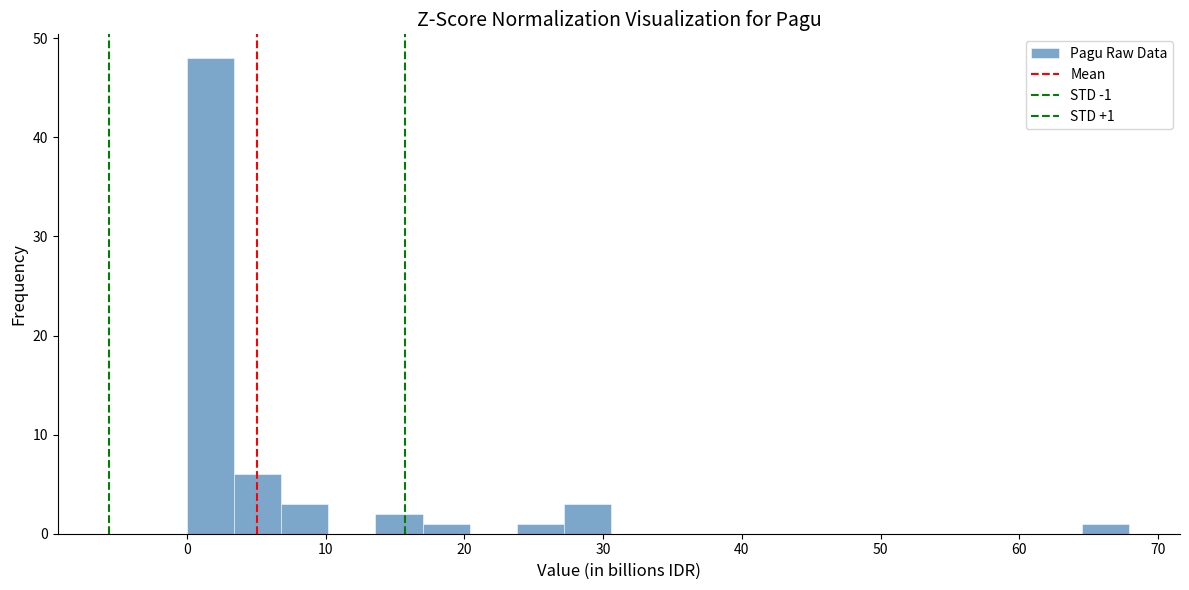

Around what value on the x-axis is the tallest bar? Give the approximate position of its centre, as read against the axis.

2